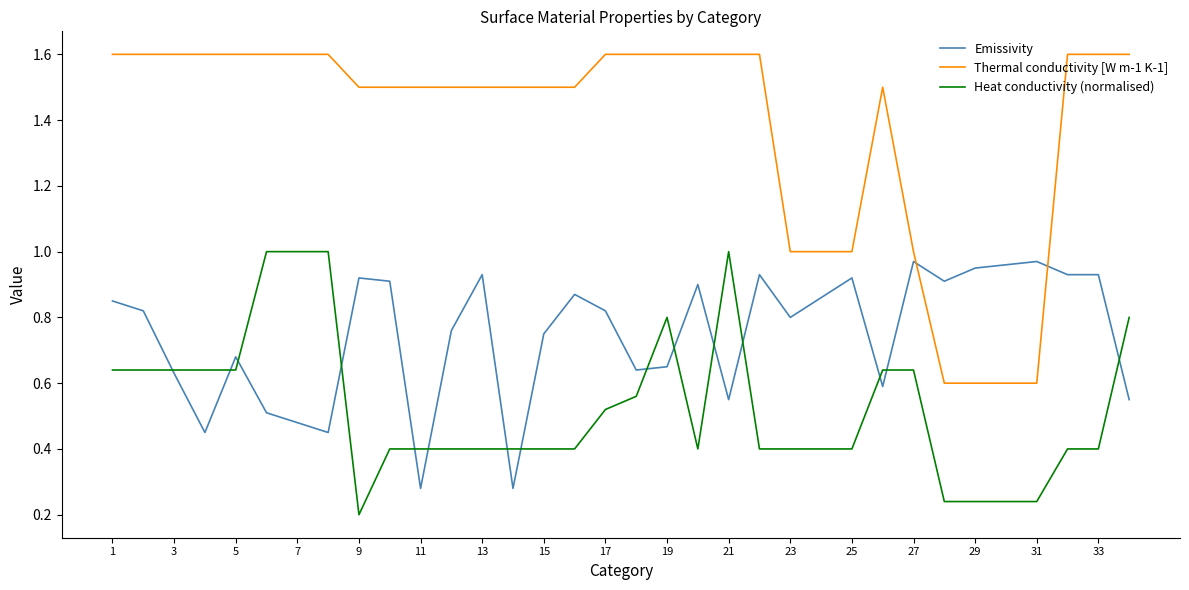

What is the greatest value displayed?

1.6